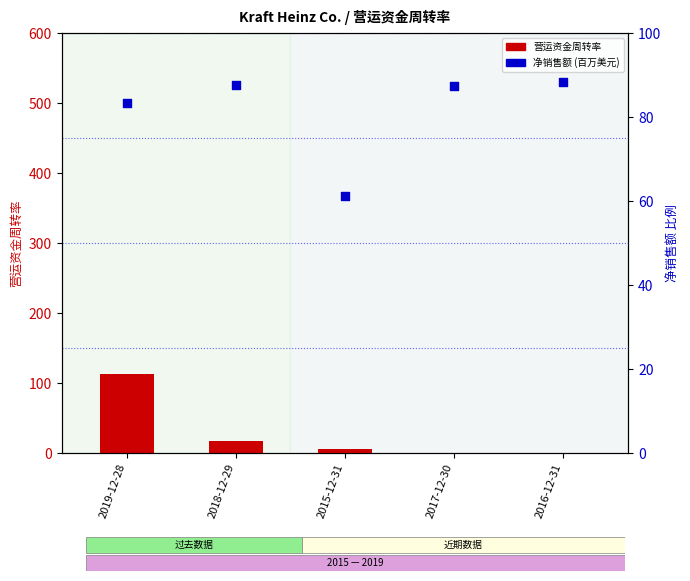

What is the total value across all series at 2017-12-30?

87.4